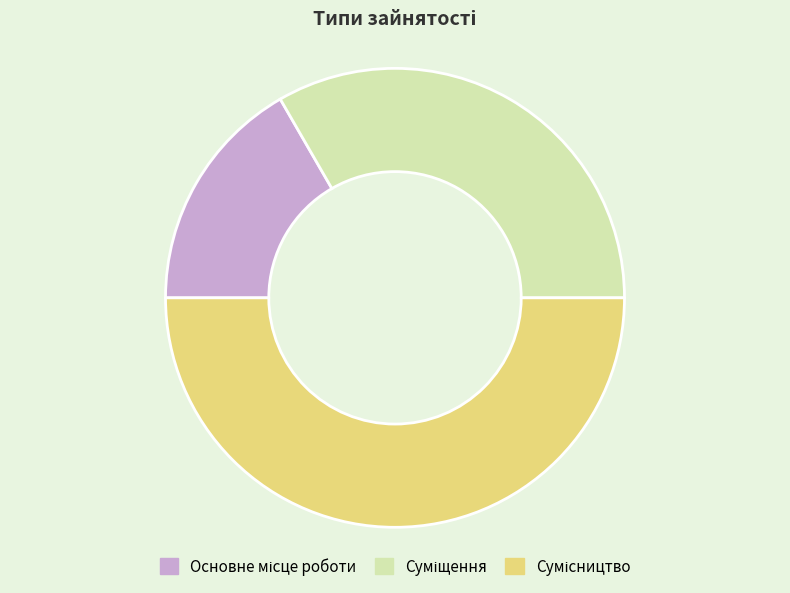

To the nearest percent, what portion does Основне місце роботи represent?

17%